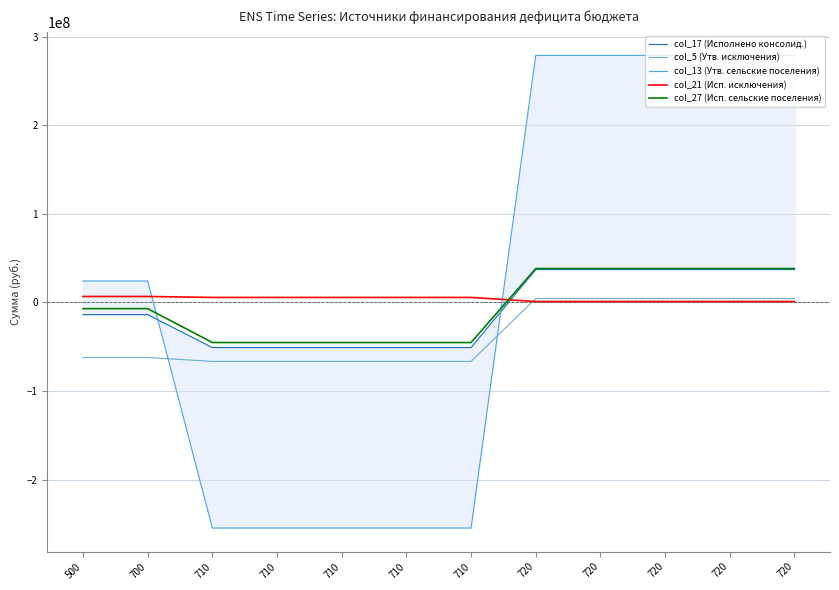

What is the greatest value displayed?

278722095.8